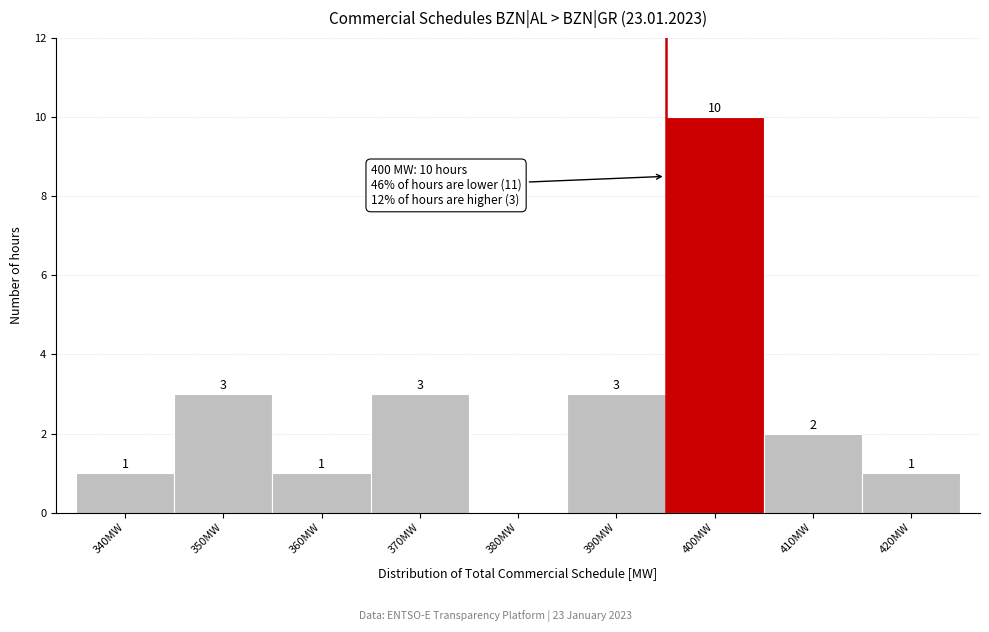

Reading right to left, what are all the values shown in this chart?

420MW=1	410MW=2	400MW=10	390MW=3	380MW=0	370MW=3	360MW=1	350MW=3	340MW=1